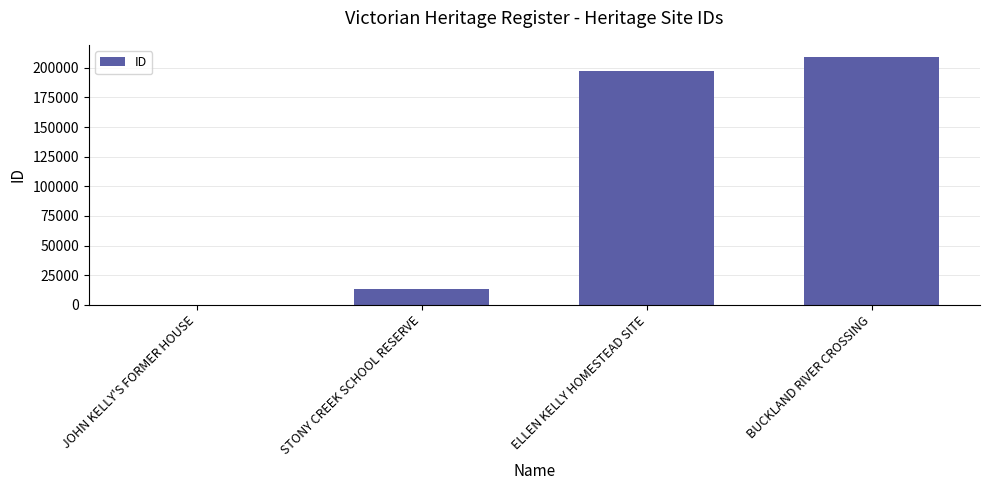

What is the greatest value displayed?

208911